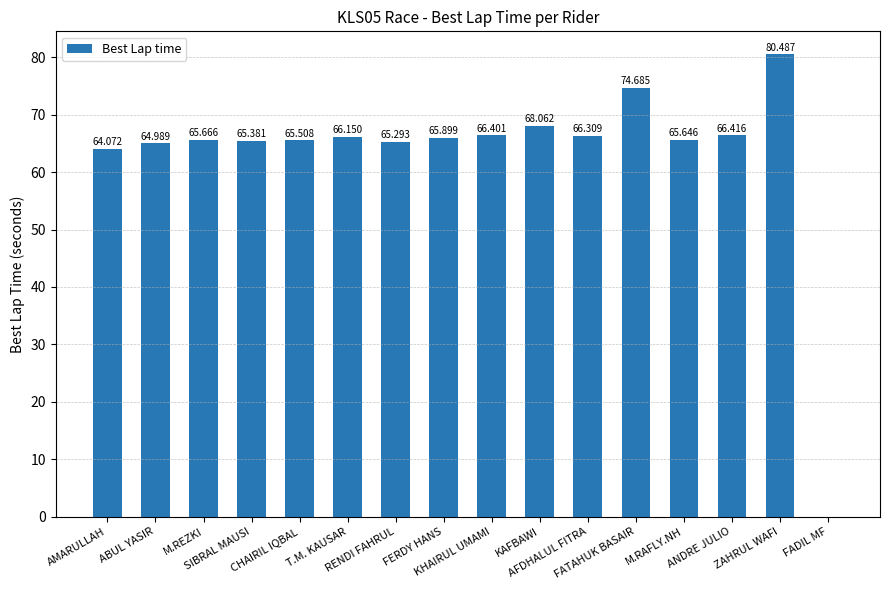

How many distinct data groups are displayed?

1